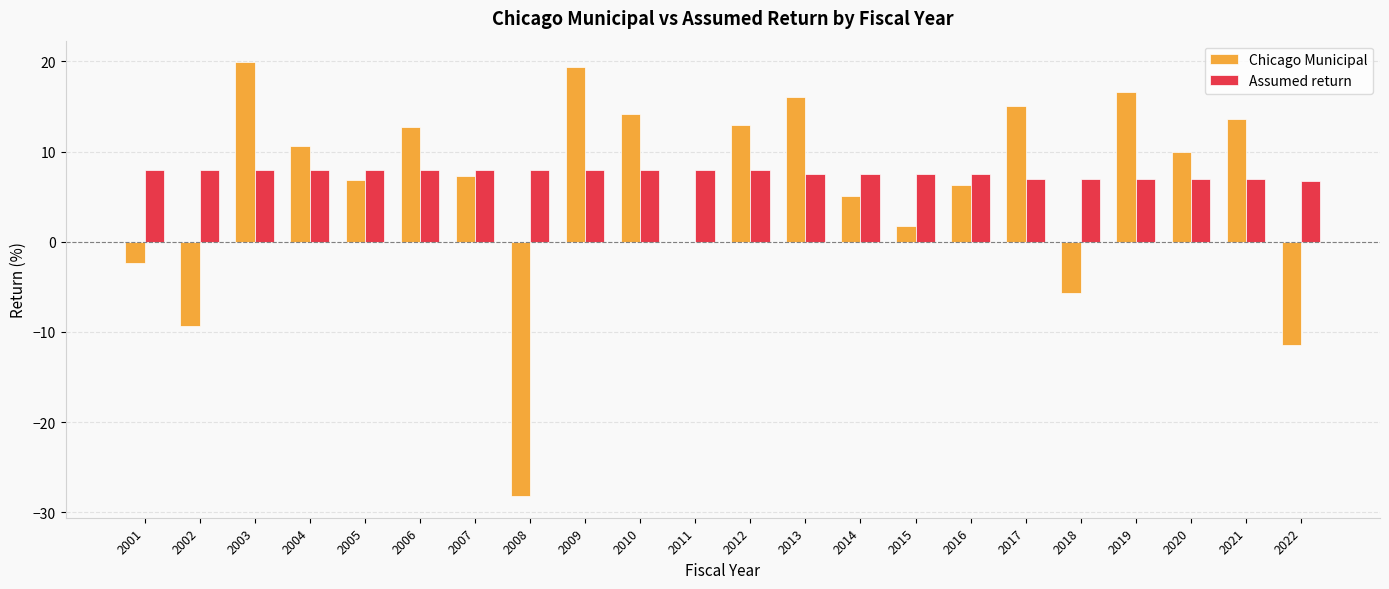

True or false: Assumed return has a value of 7.0 at 2021.

True